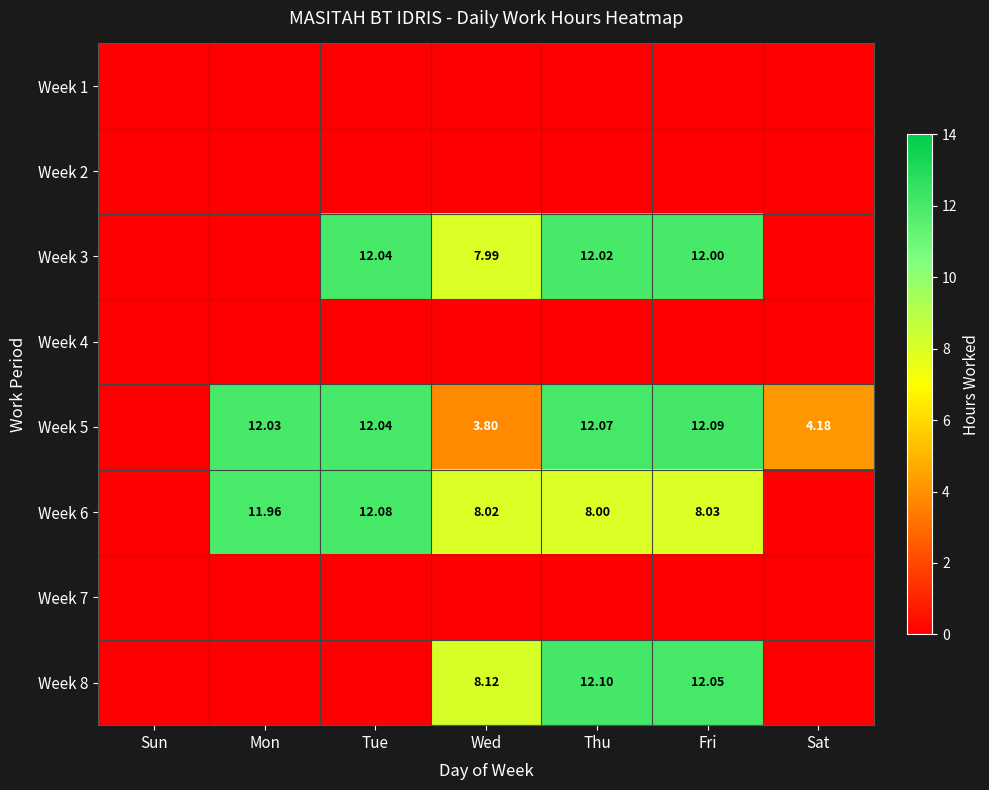

Is the value of Week 4 at Sun greater than the value of Week 3 at Wed?

No